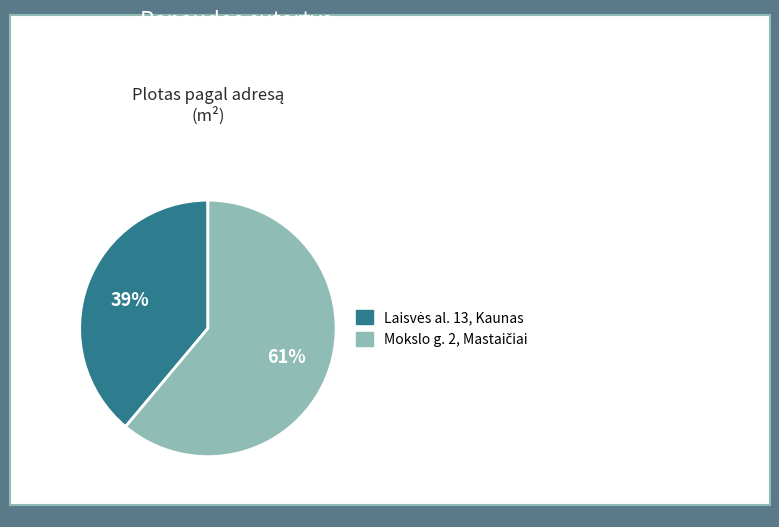

Does any single category account for the majority?

Yes